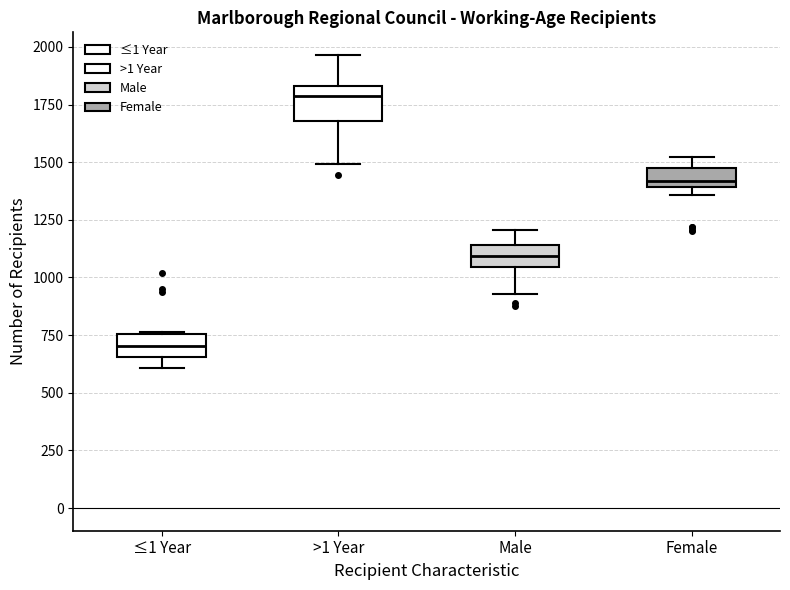

Which box is the tallest, from its lower edge to its upper edge?

>1 Year